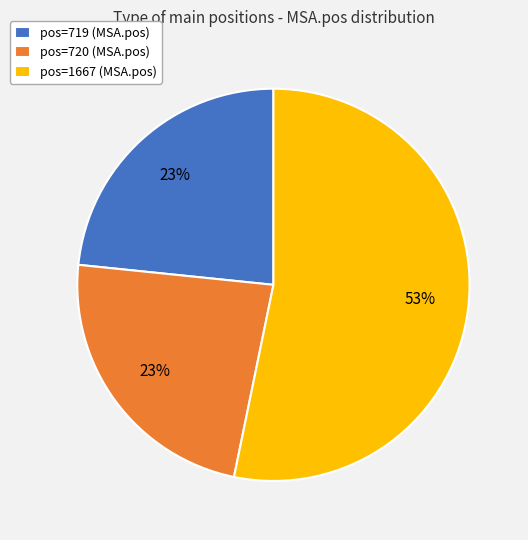

The pos=719 (MSA.pos) slice represents 23% of the pie. True or false?

True